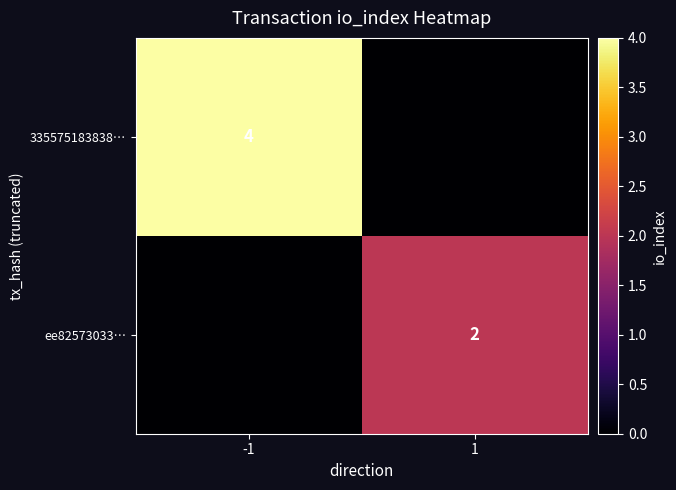

At which category does the chart reach its peak across all series?

-1